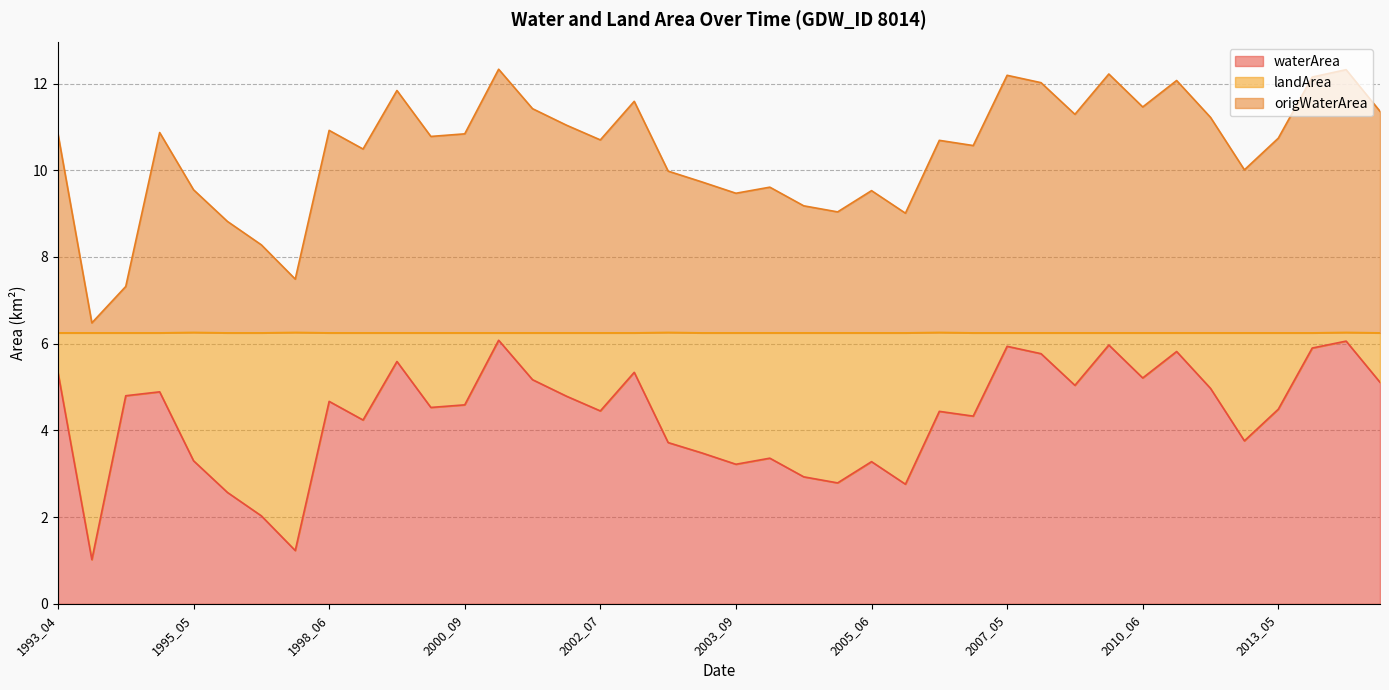

What is the label of the 8th point from the left?

1996_05